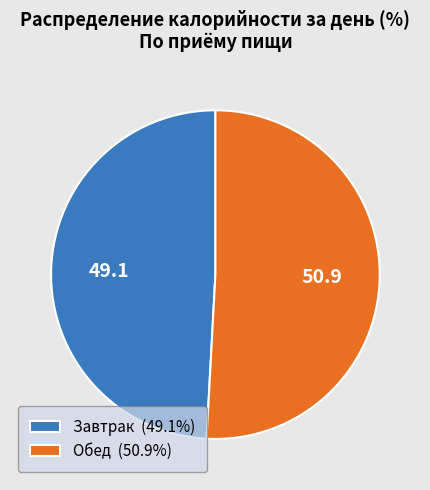

Rank the categories by value from highest to lowest.

Обед, Завтрак